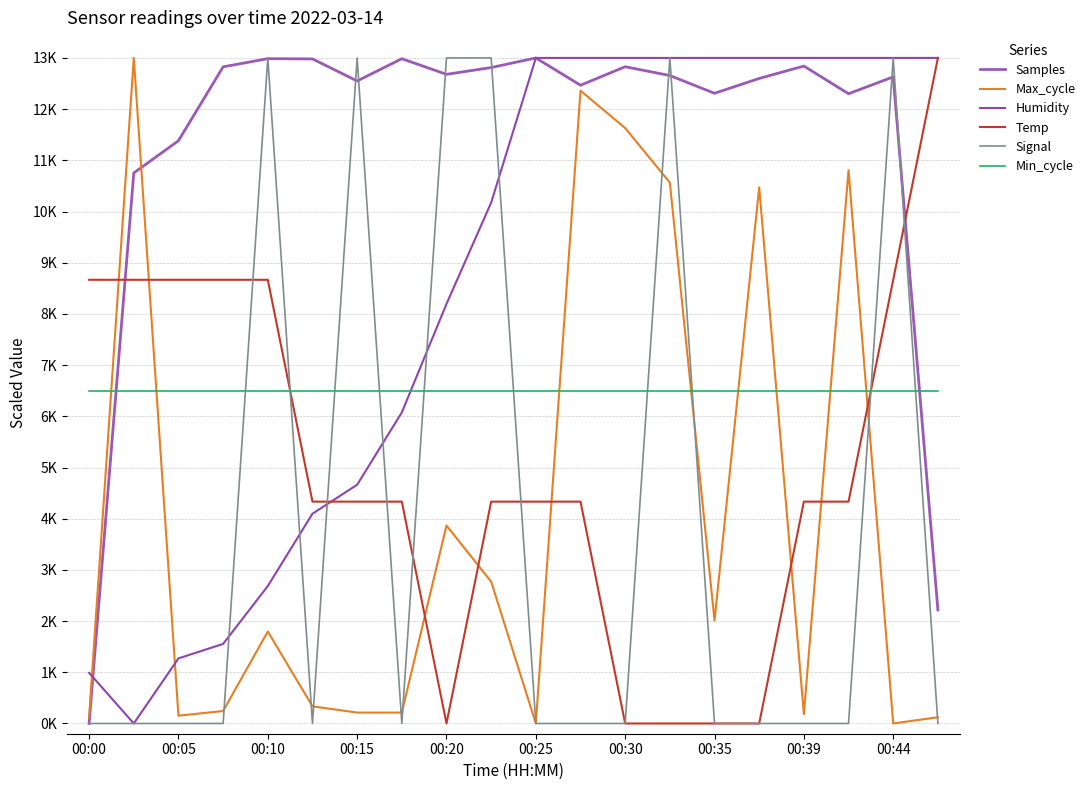

Reading left to right, transcribe all the data shown in this chart.

Samples: 0.0	10753.1	11383.0	12826.0	12985.8	12981.1	12550.0	12984.7	12679.8	12811.9	13000.0	12466.9	12828.4	12656.2	12309.4	12599.6	12840.8	12300.6	12629.6	2218.6
Max_cycle: 121.8	13000.0	152.2	243.6	1796.3	334.9	213.1	213.1	3866.5	2770.5	0.0	12360.7	11630.0	10564.4	2009.4	10473.1	182.7	10808.0	0.0	121.8
Humidity: 989.1	0.0	1271.7	1554.3	2684.8	4097.8	4663.0	6076.1	8195.7	10173.9	13000.0	13000.0	13000.0	13000.0	13000.0	13000.0	13000.0	13000.0	13000.0	13000.0
Temp: 8666.7	8666.7	8666.7	8666.7	8666.7	4333.3	4333.3	4333.3	0.0	4333.3	4333.3	4333.3	0.0	0.0	0.0	0.0	4333.3	4333.3	8666.7	13000.0
Signal: 0.0	0.0	0.0	0.0	13000.0	0.0	13000.0	0.0	13000.0	13000.0	0.0	0.0	0.0	13000.0	0.0	0.0	0.0	0.0	13000.0	0.0
Min_cycle: 6500.0	6500.0	6500.0	6500.0	6500.0	6500.0	6500.0	6500.0	6500.0	6500.0	6500.0	6500.0	6500.0	6500.0	6500.0	6500.0	6500.0	6500.0	6500.0	6500.0